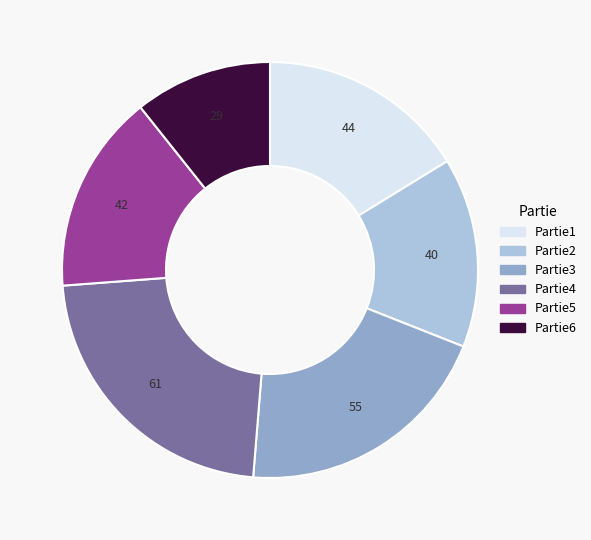

Rank the categories by value from highest to lowest.

Partie4, Partie3, Partie1, Partie5, Partie2, Partie6